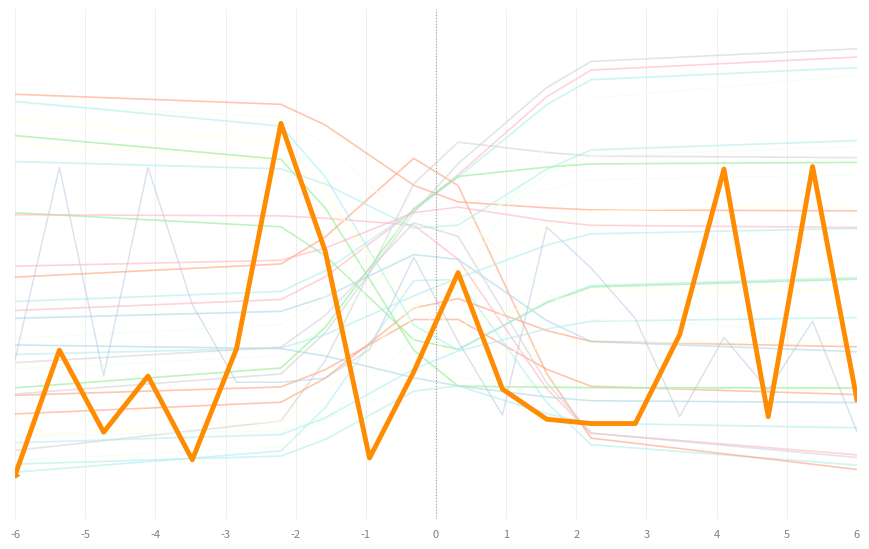

In P2, how many points are higher than both neighbors (excluding endpoints)?

6